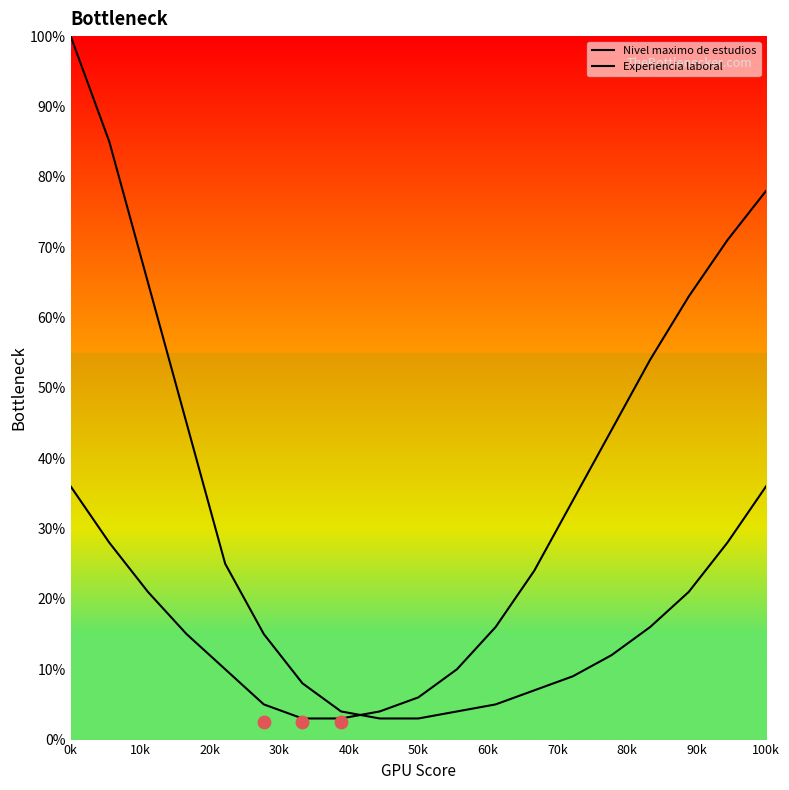

Which series has the widest spread of Y values?

Nivel maximo de estudios